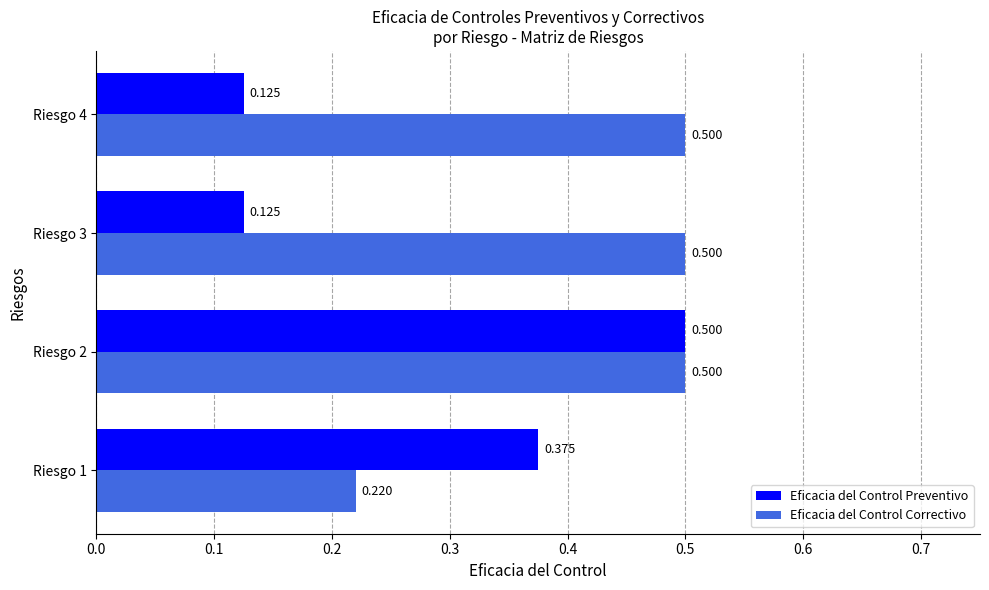

Is the value of Eficacia del Control Preventivo at Riesgo 4 greater than the value of Eficacia del Control Correctivo at Riesgo 3?

No